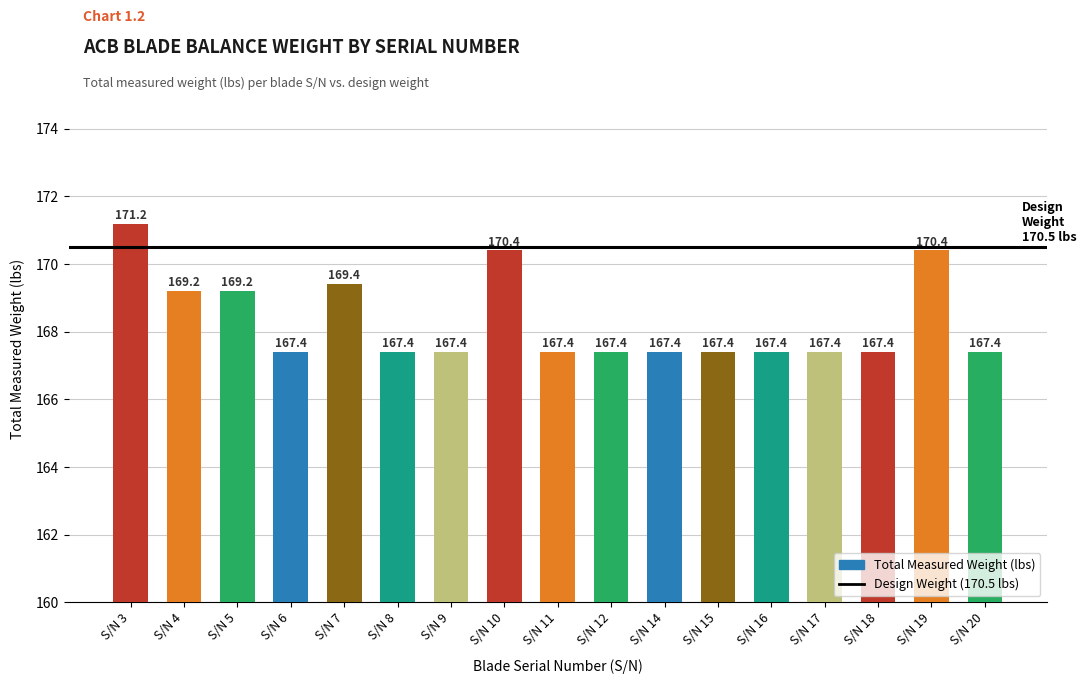

What is the greatest value displayed?

171.2